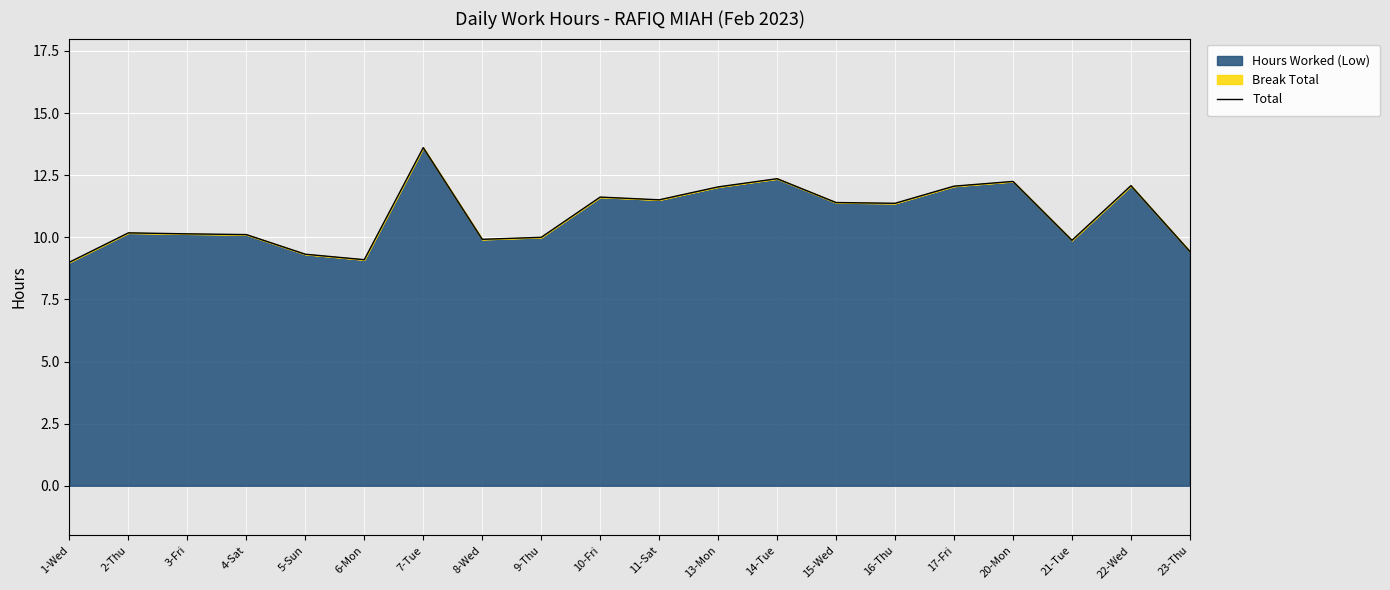

Which label corresponds to the smallest value in the chart?

1-Wed